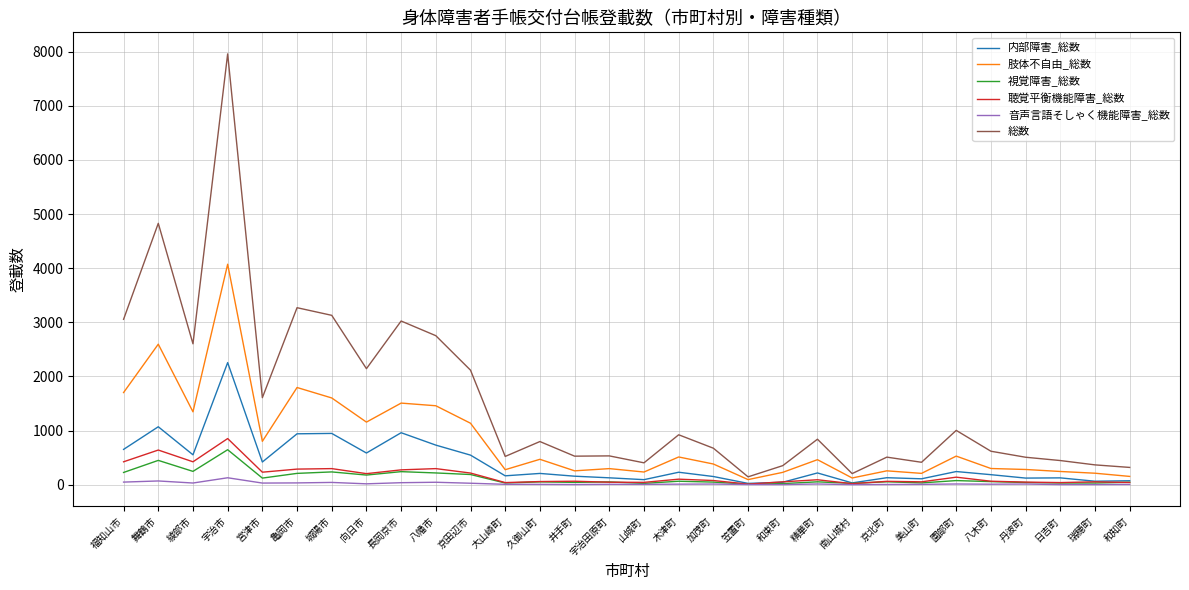

At which label is 肢体不自由_総数 closest to 2084?

亀岡市